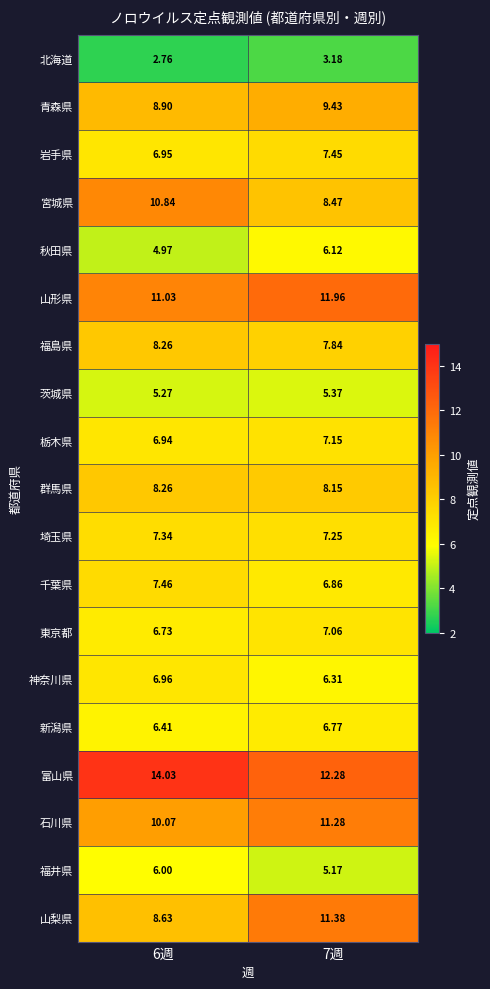

Which series has the largest range (max minus min)?

山梨県